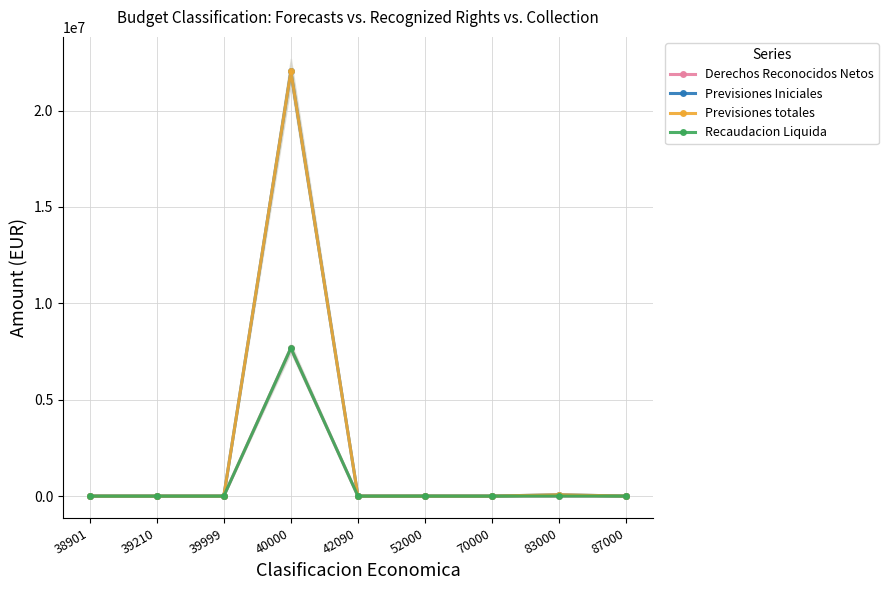

True or false: Previsiones totales and Previsiones Iniciales intersect in this chart.

False